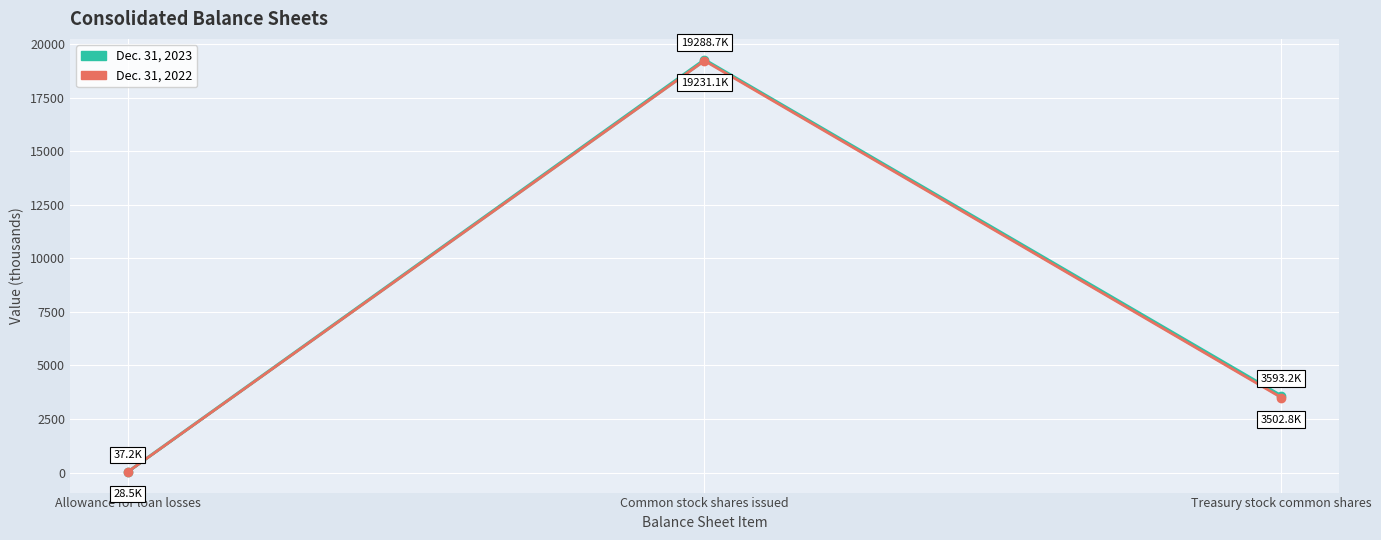

What is the lowest value of the Dec. 31, 2023 series?

37.2